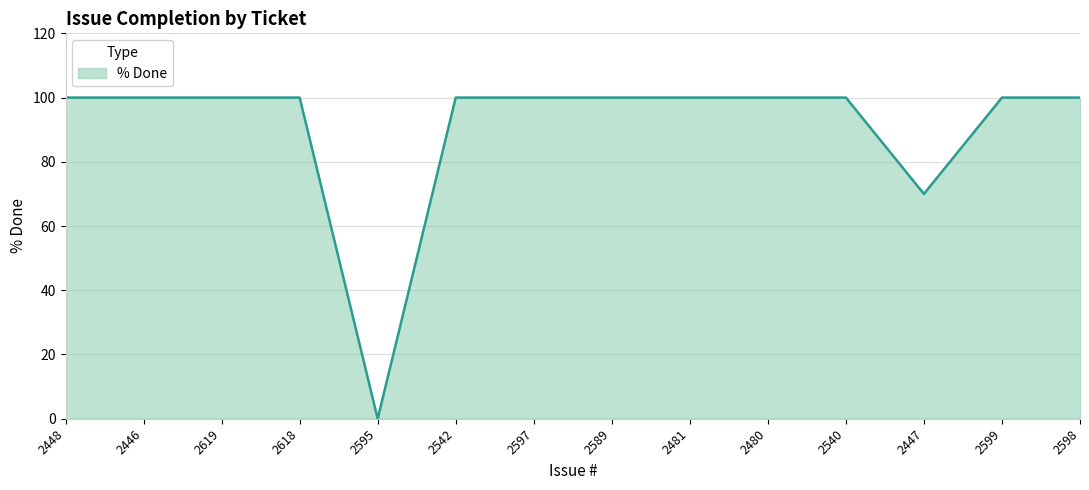

What value does the data have at 2589?

100